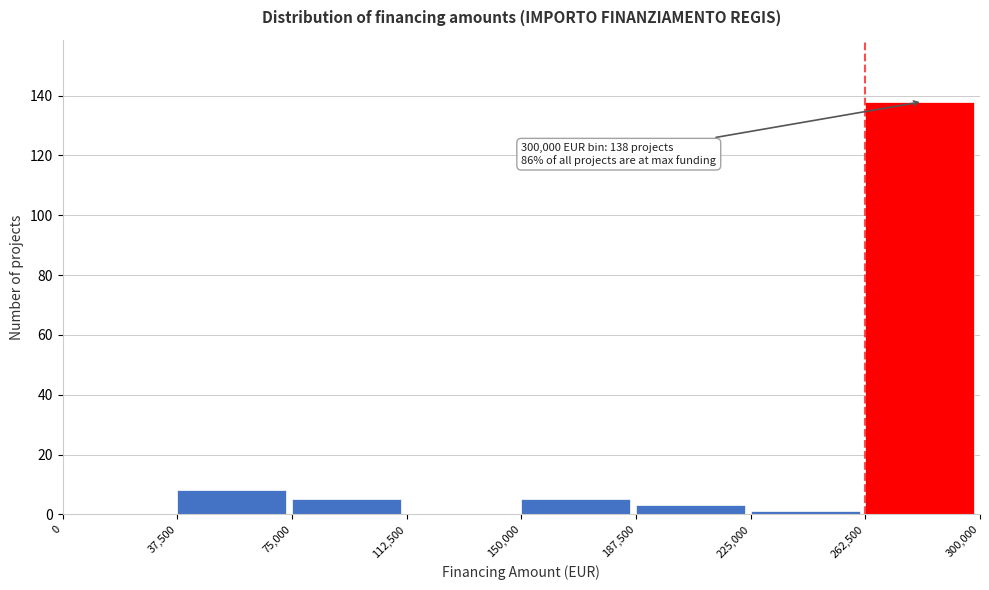

Over which range of the x-axis is the bar tallest?

262,500 to 300,000